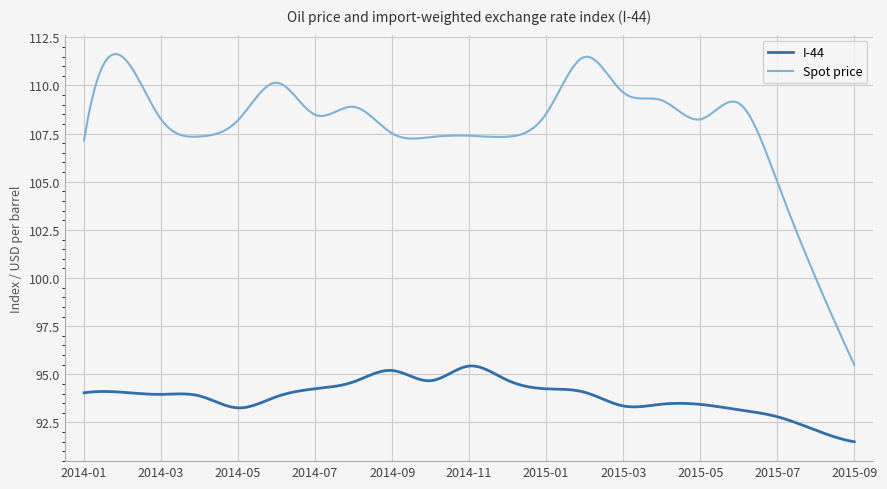

What is the maximum value shown in the chart?

111.6